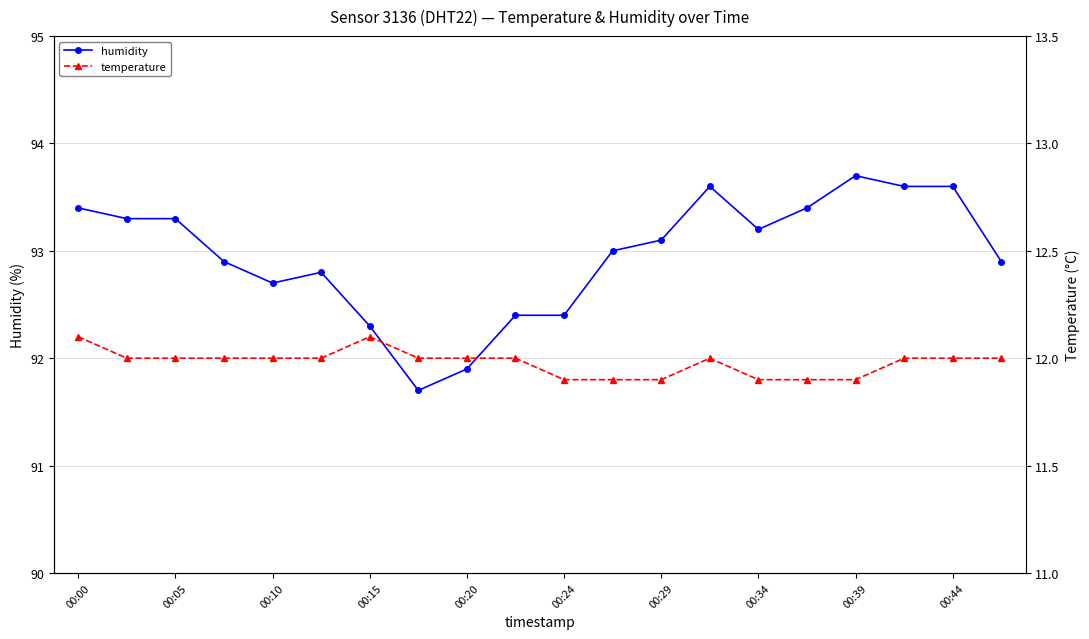

What is the highest value of the humidity series?

93.7